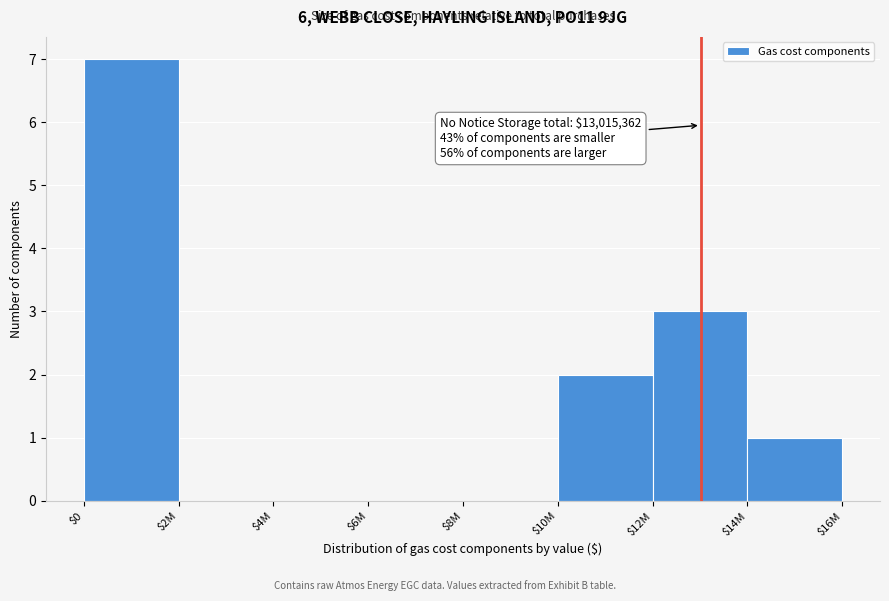

What is the sum of all values?

13